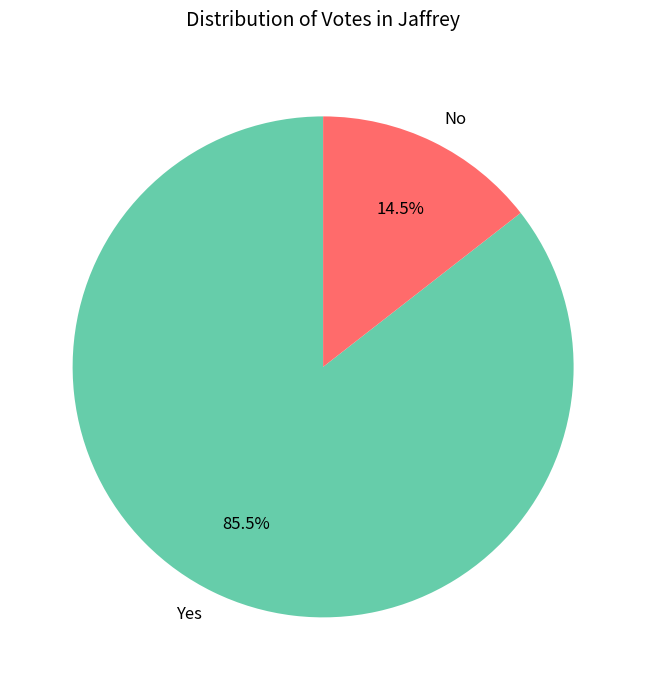

To the nearest percent, what is the difference between the largest and smallest slice percentages?

71%